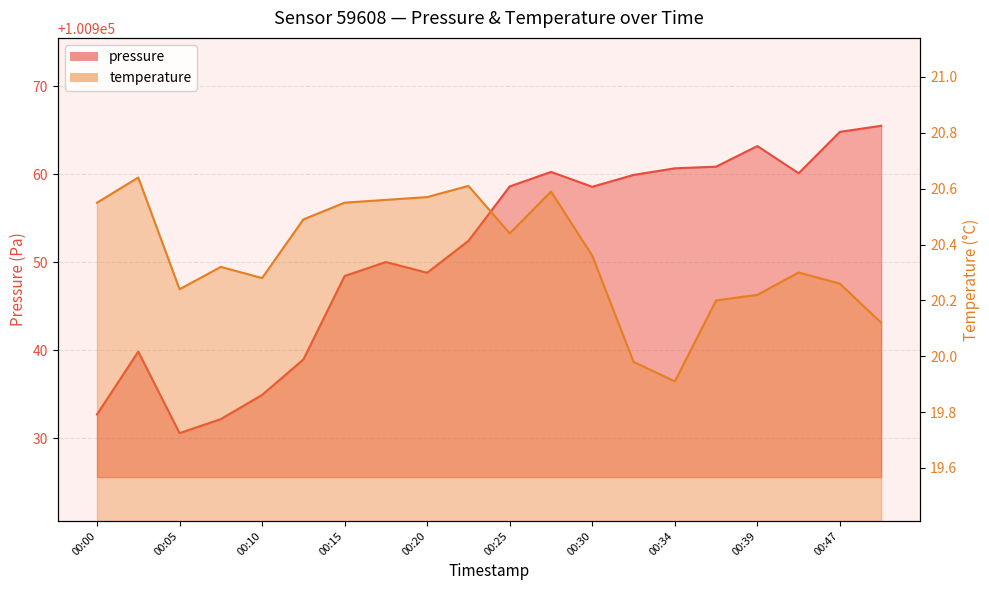

Does the chart display data point markers on the line(s)?

No